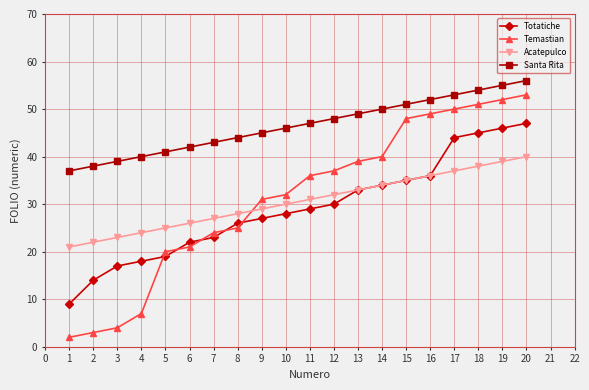

How many series are shown in this chart?

4